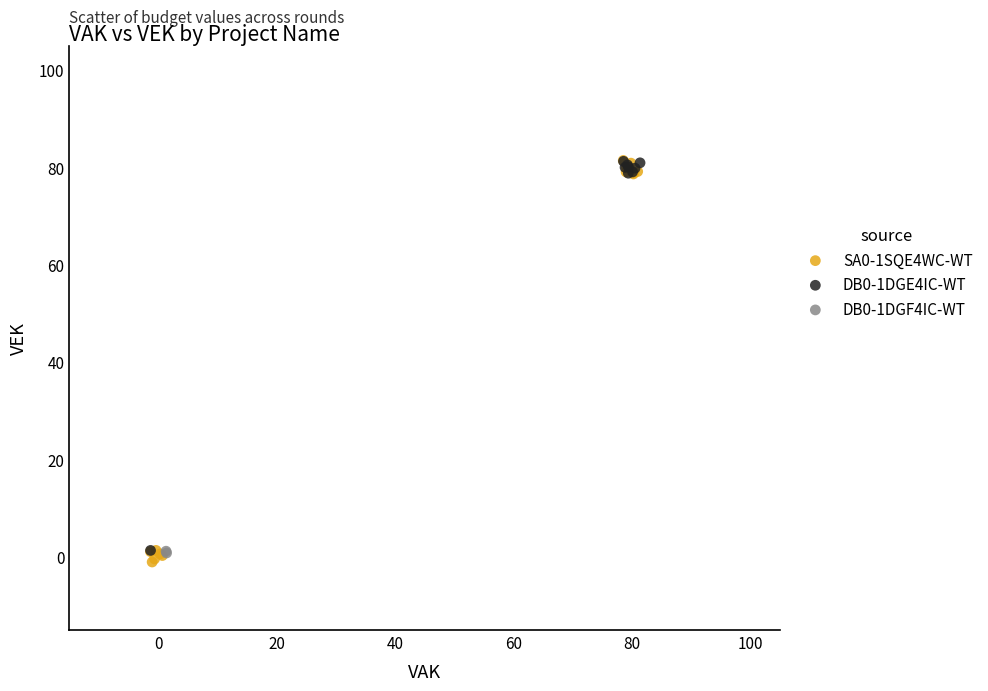

What are all the series names shown in the legend?

SA0-1SQE4WC-WT, DB0-1DGE4IC-WT, DB0-1DGF4IC-WT